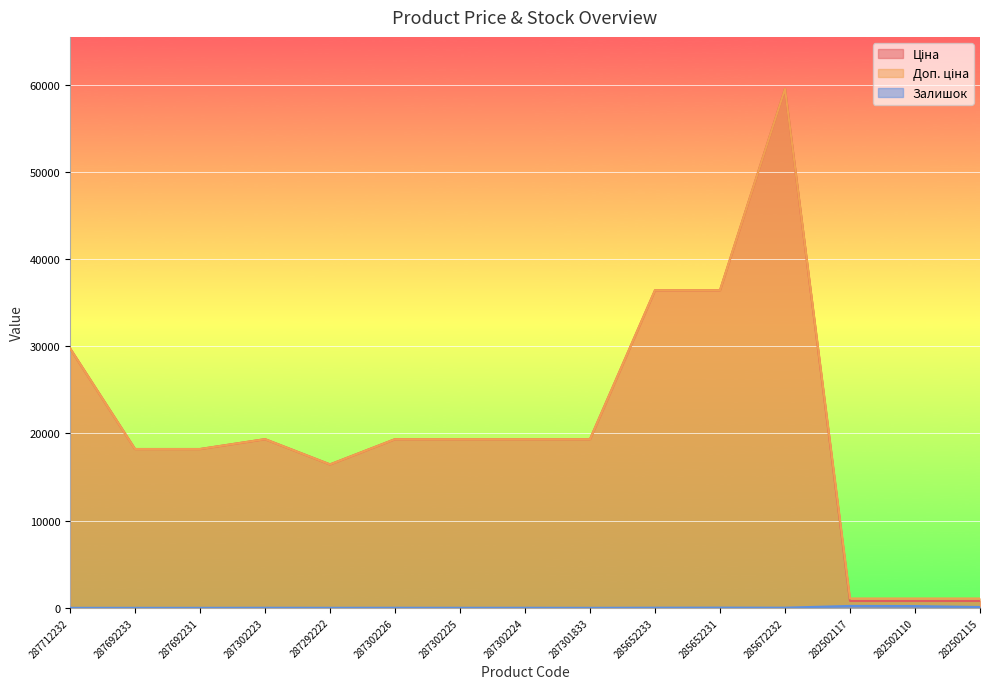

Which label corresponds to the largest value in the chart?

285672232